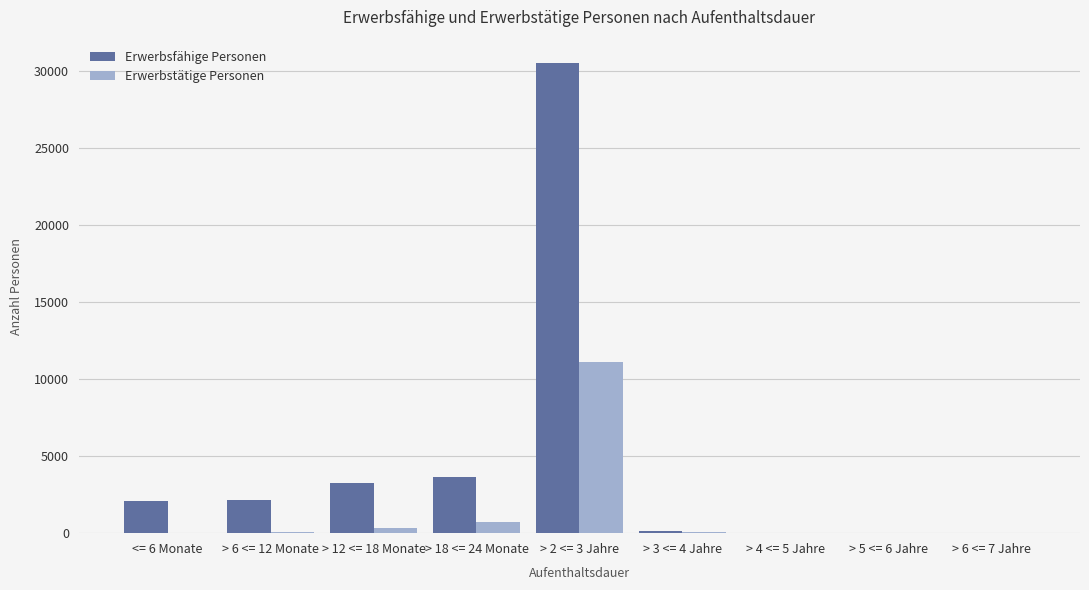

Where is Erwerbsfähige Personen nearest to the value 15273?

> 18 <= 24 Monate